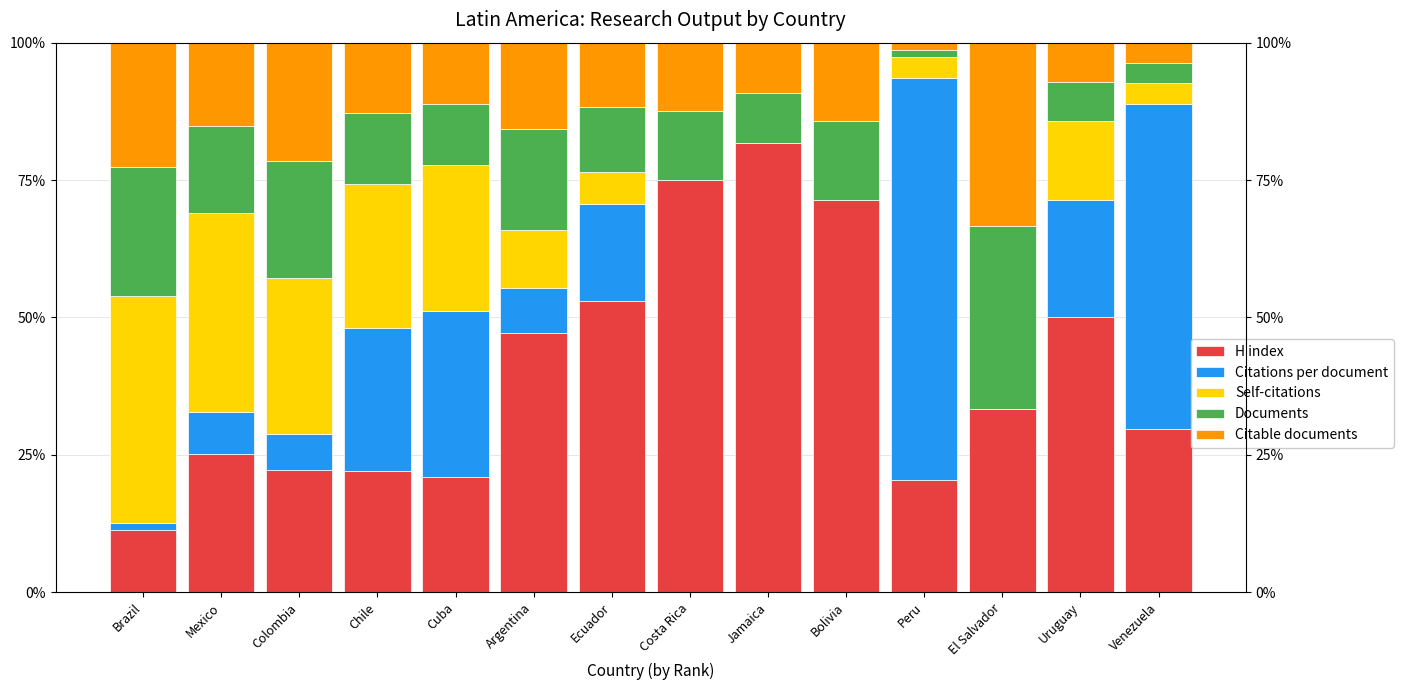

What is the total value across all series at Peru?

100.0